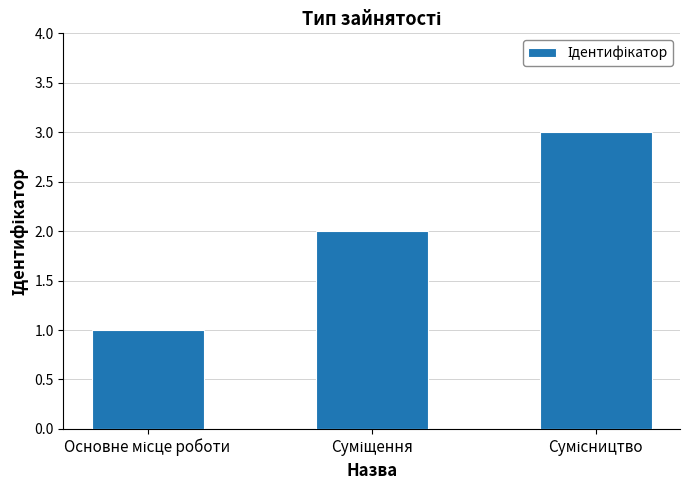

Count the number of categories in the chart.

3